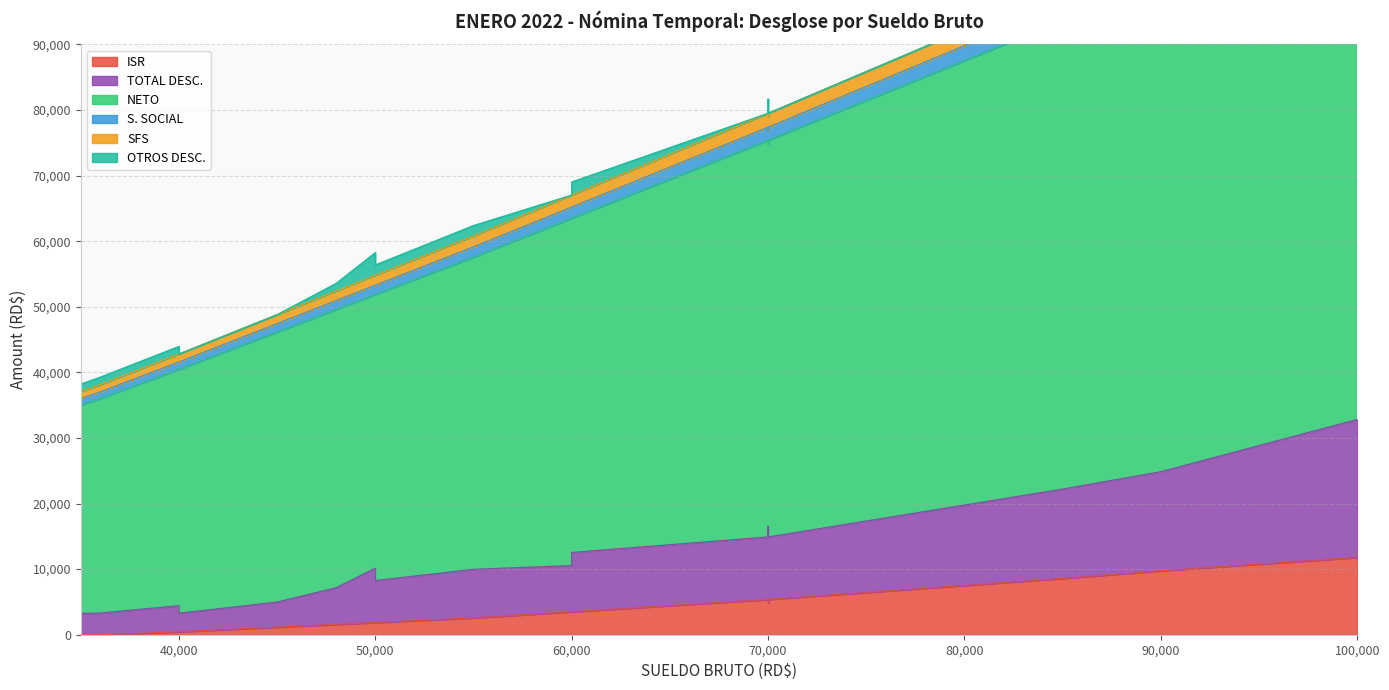

True or false: SFS has more than 2 interior local peaks.

False